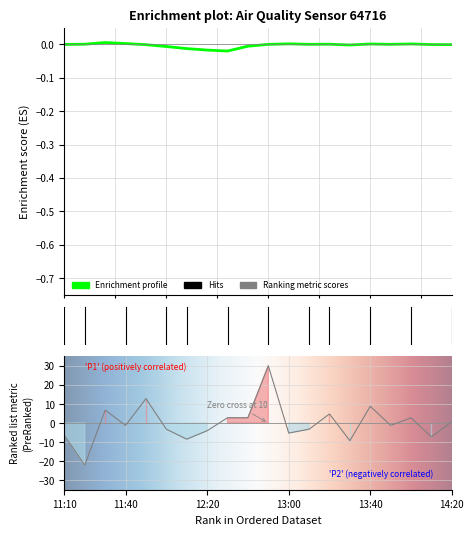

What is the greatest value displayed?

30.0